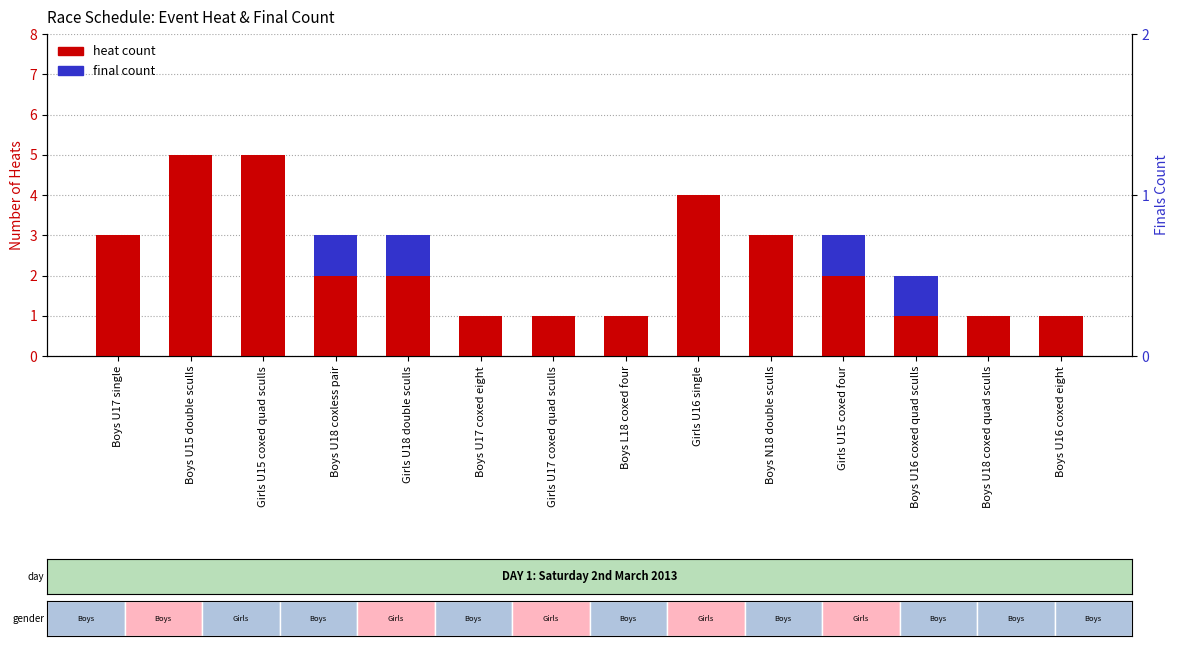

How many bars are there in total?

28